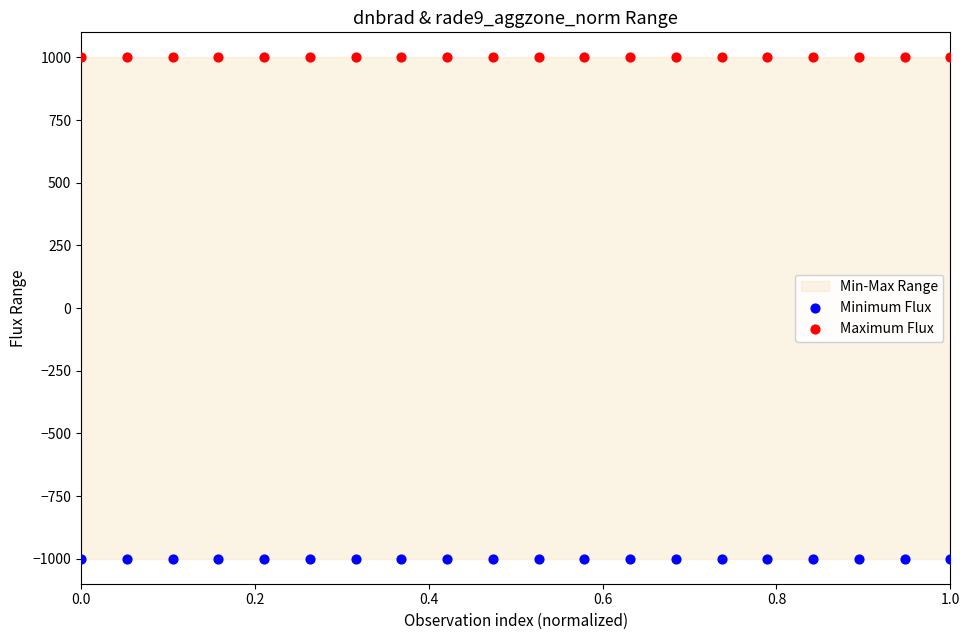

Which series contains the highest Y value?

Maximum Flux